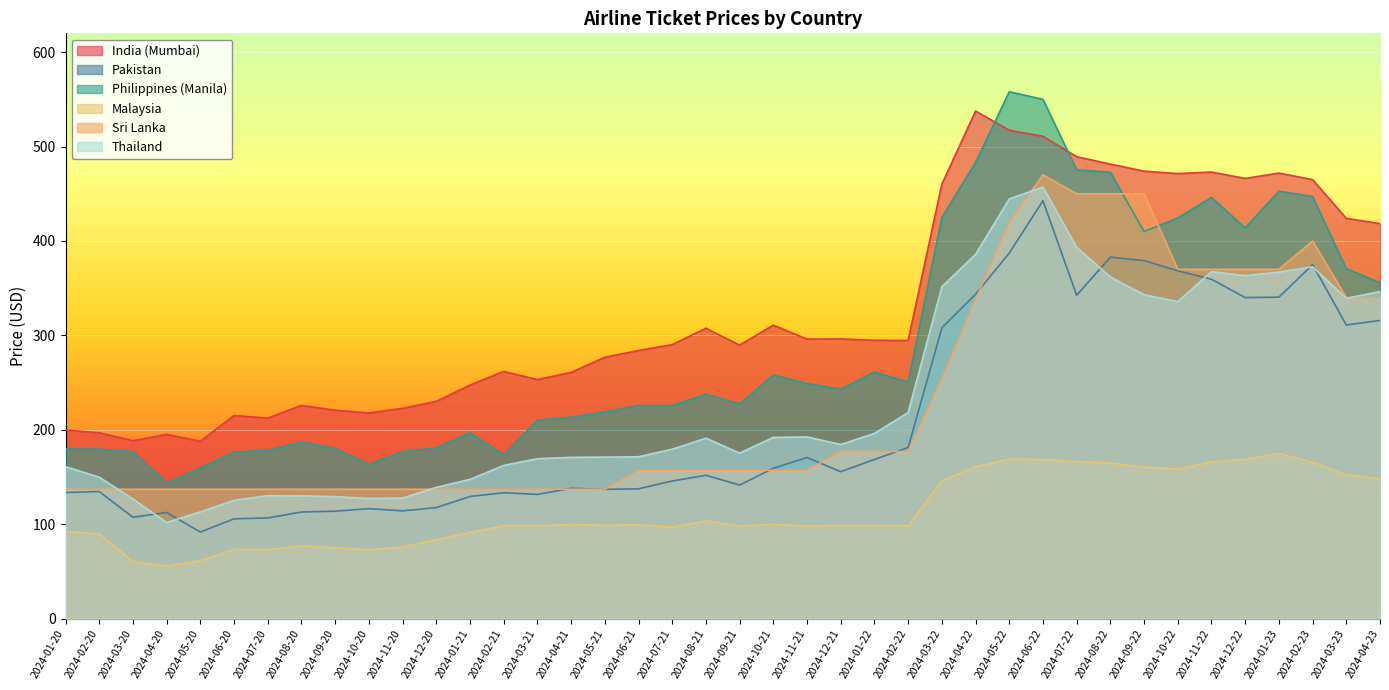

At which category does Thailand reach its first local valley?

2024-04-20